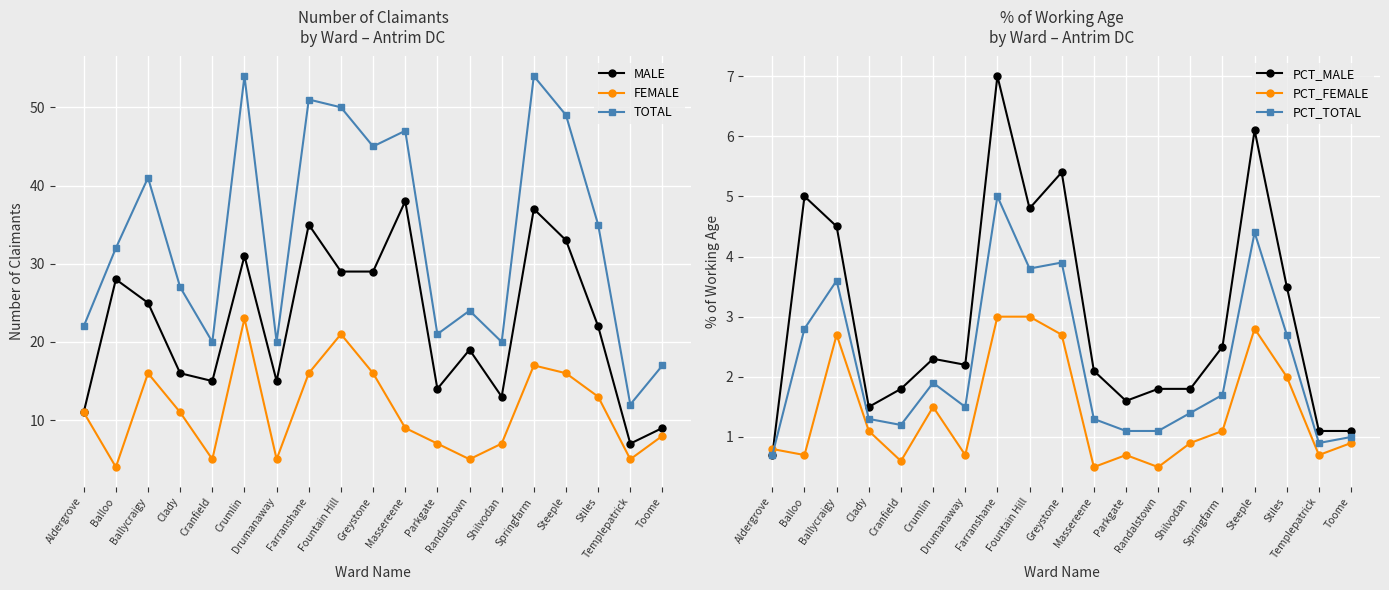

True or false: MALE and TOTAL intersect in this chart.

False